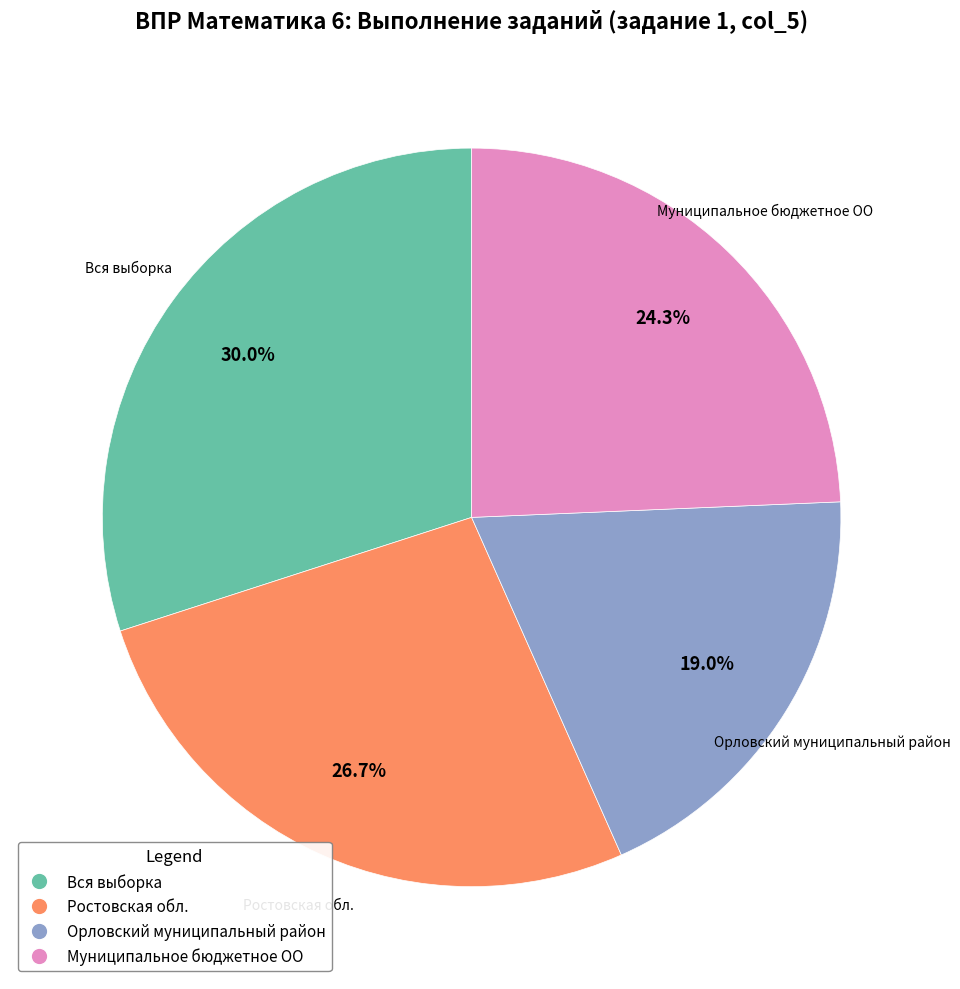

True or false: Орловский муниципальный район accounts for 30% of the total.

False